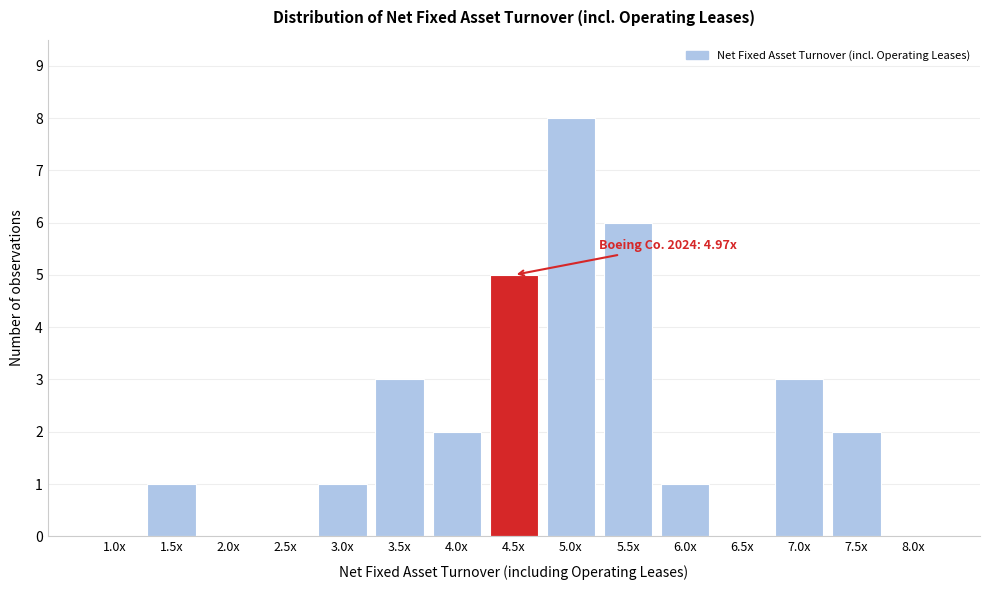

Reading right to left, list all the values displayed in this chart.

8.0x=0	7.5x=2	7.0x=3	6.5x=0	6.0x=1	5.5x=6	5.0x=8	4.5x=5	4.0x=2	3.5x=3	3.0x=1	2.5x=0	2.0x=0	1.5x=1	1.0x=0